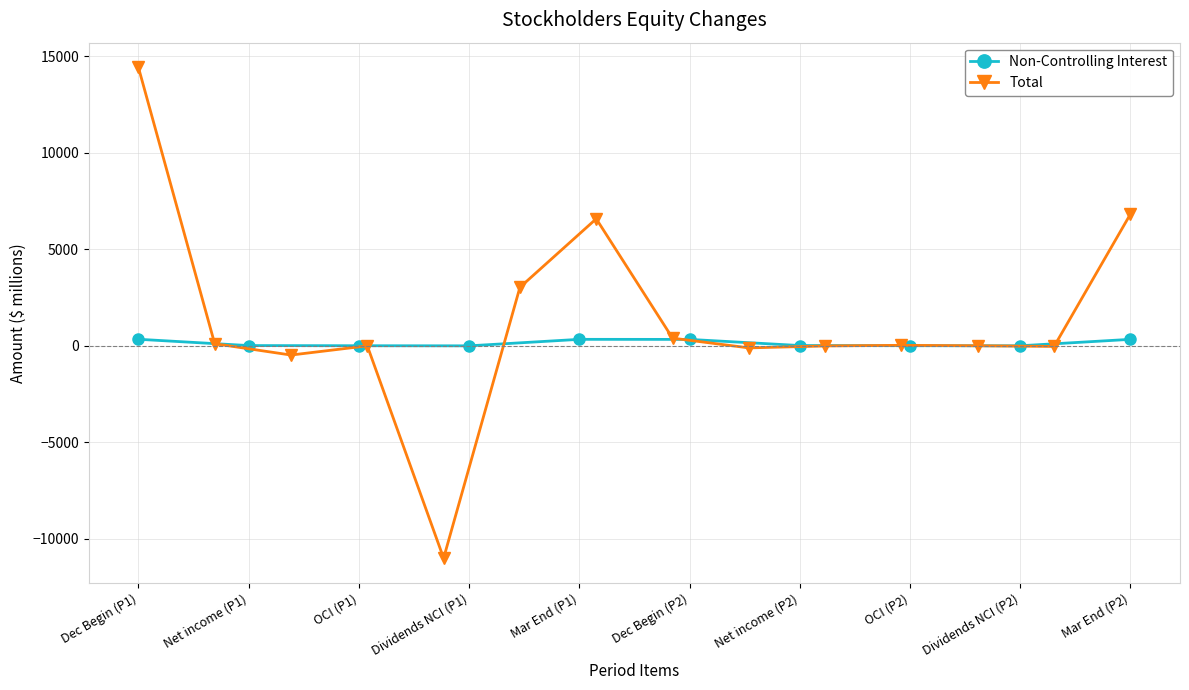

The value at Net income (P1) is 2. True or false?

False